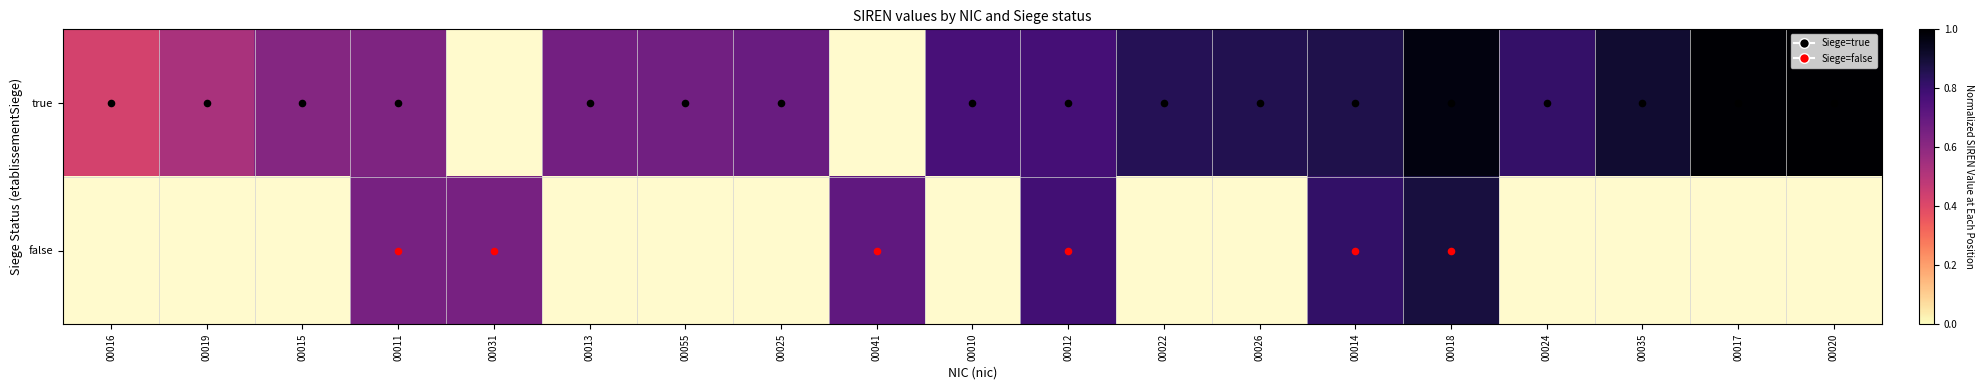

At how many categories does at least one series exceed 0?

19